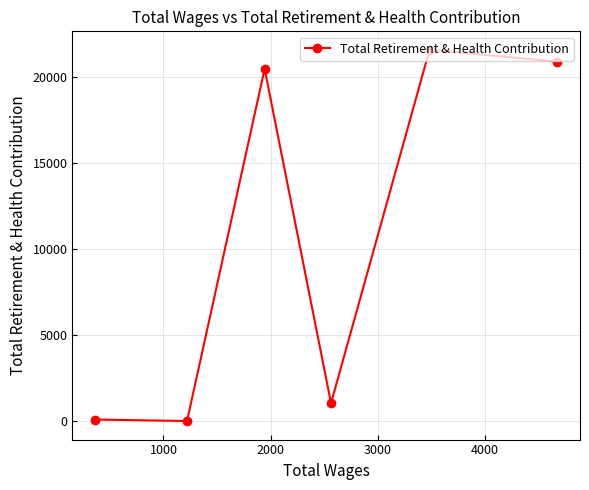

What is the greatest value displayed?

21576